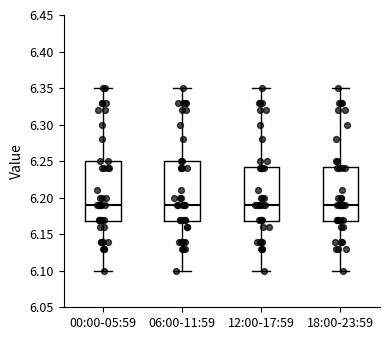

Reading left to right, transcribe this box plot: for each box, give where its median line is, the range the box spans, and where its two whiskers end, as read against the y-axis. The values are not printed on the chart, so give them approximately, as read against the axis.

00:00-05:59: median 6.190, box 6.170 to 6.250, whiskers 6.100 to 6.350
06:00-11:59: median 6.190, box 6.170 to 6.250, whiskers 6.100 to 6.350
12:00-17:59: median 6.190, box 6.170 to 6.245, whiskers 6.100 to 6.350
18:00-23:59: median 6.190, box 6.170 to 6.245, whiskers 6.100 to 6.350